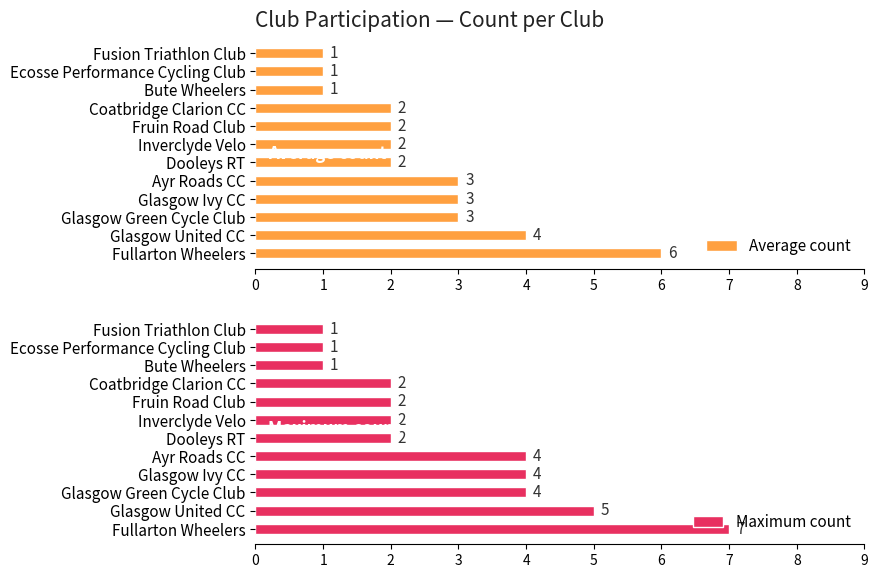

Which category has the highest value in the Average count series?

Fullarton Wheelers